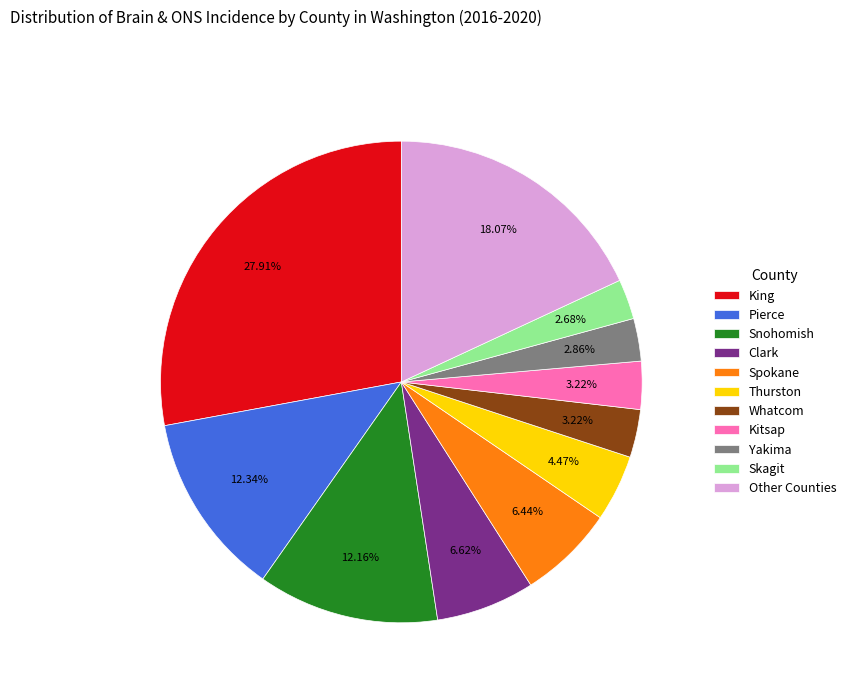

Between Pierce and Clark, which is larger?

Pierce